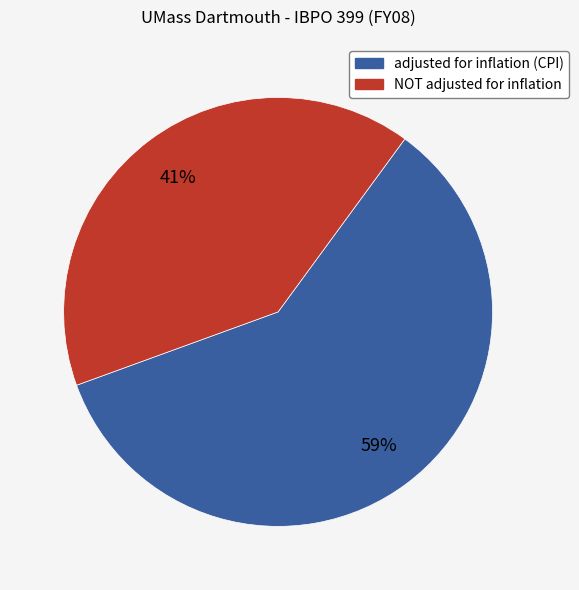

Which slice is the largest?

adjusted for inflation (CPI)